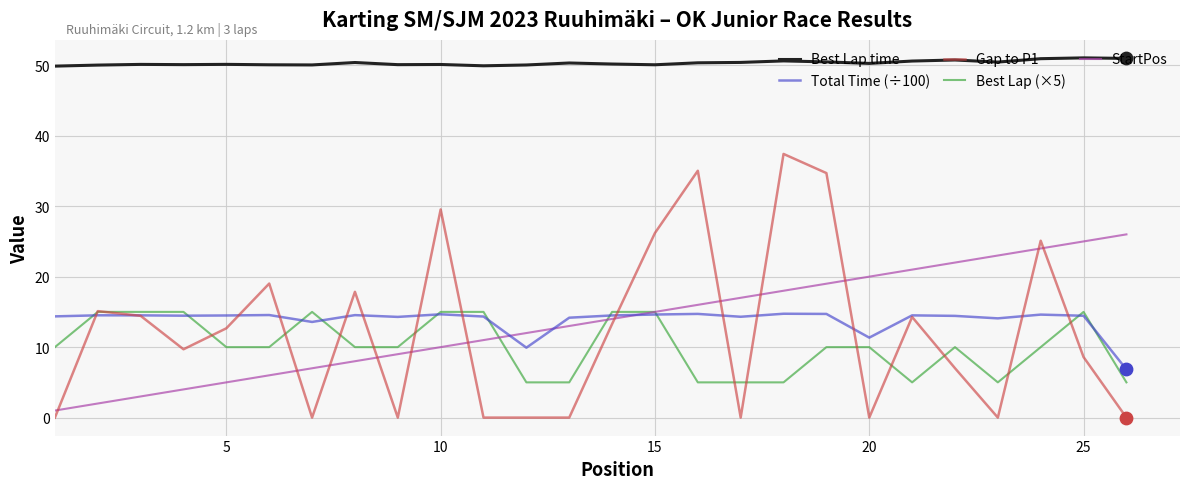

What are all the series names shown in the legend?

Best Lap time, Total Time (÷100), Gap to P1, Best Lap (×5), StartPos